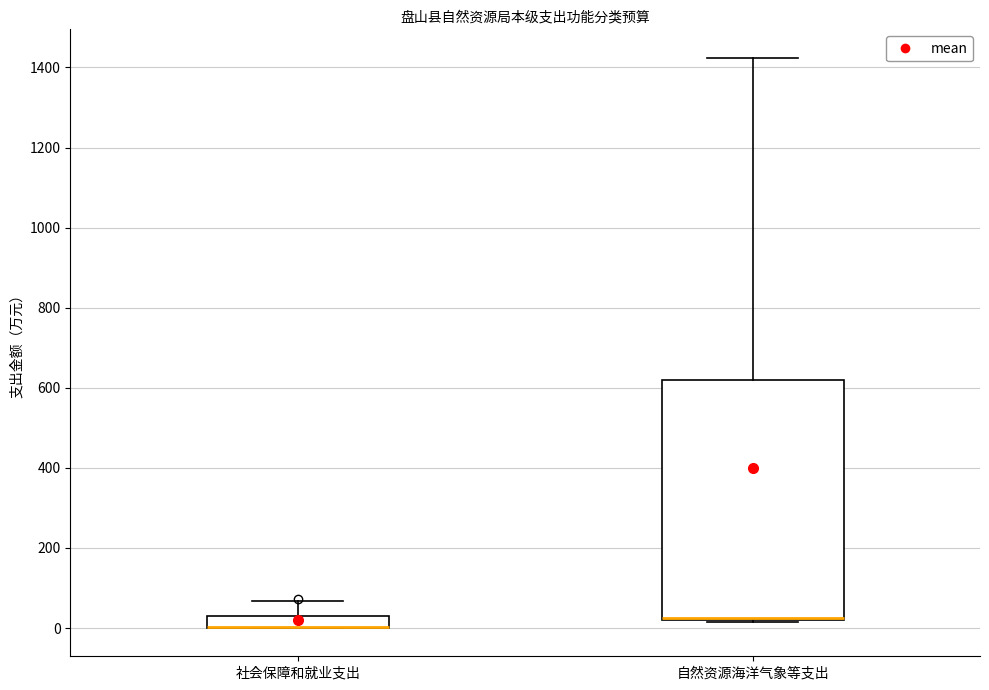

Where is the lower edge of the box for 社会保障和就业支出 on the y-axis? The values are not printed on the chart, so give them approximately, as read against the axis.

0